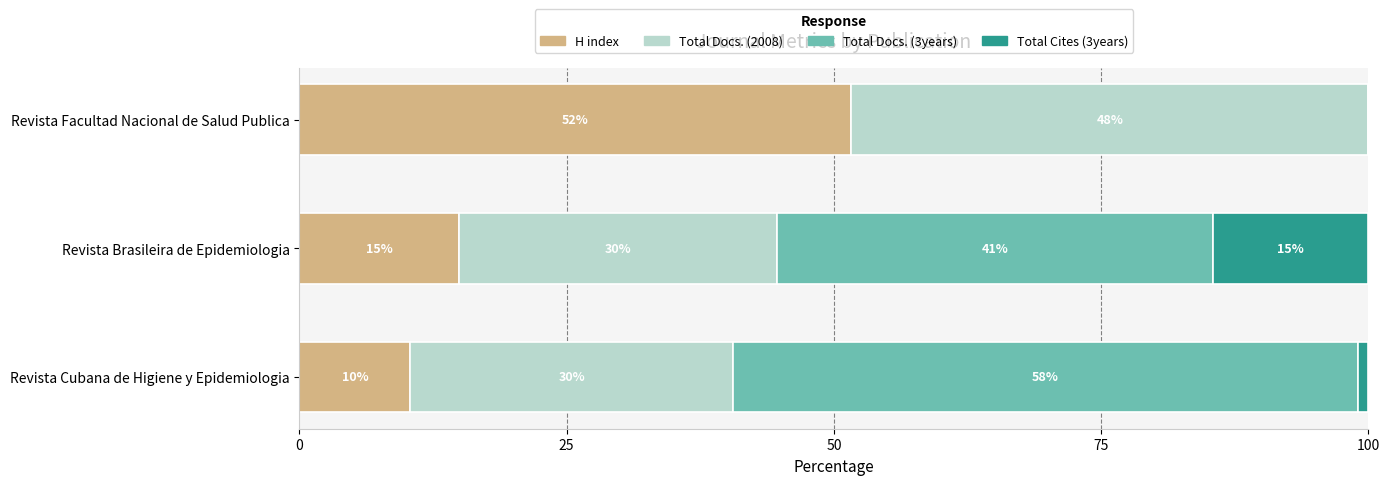

How many categories are shown in the chart?

3